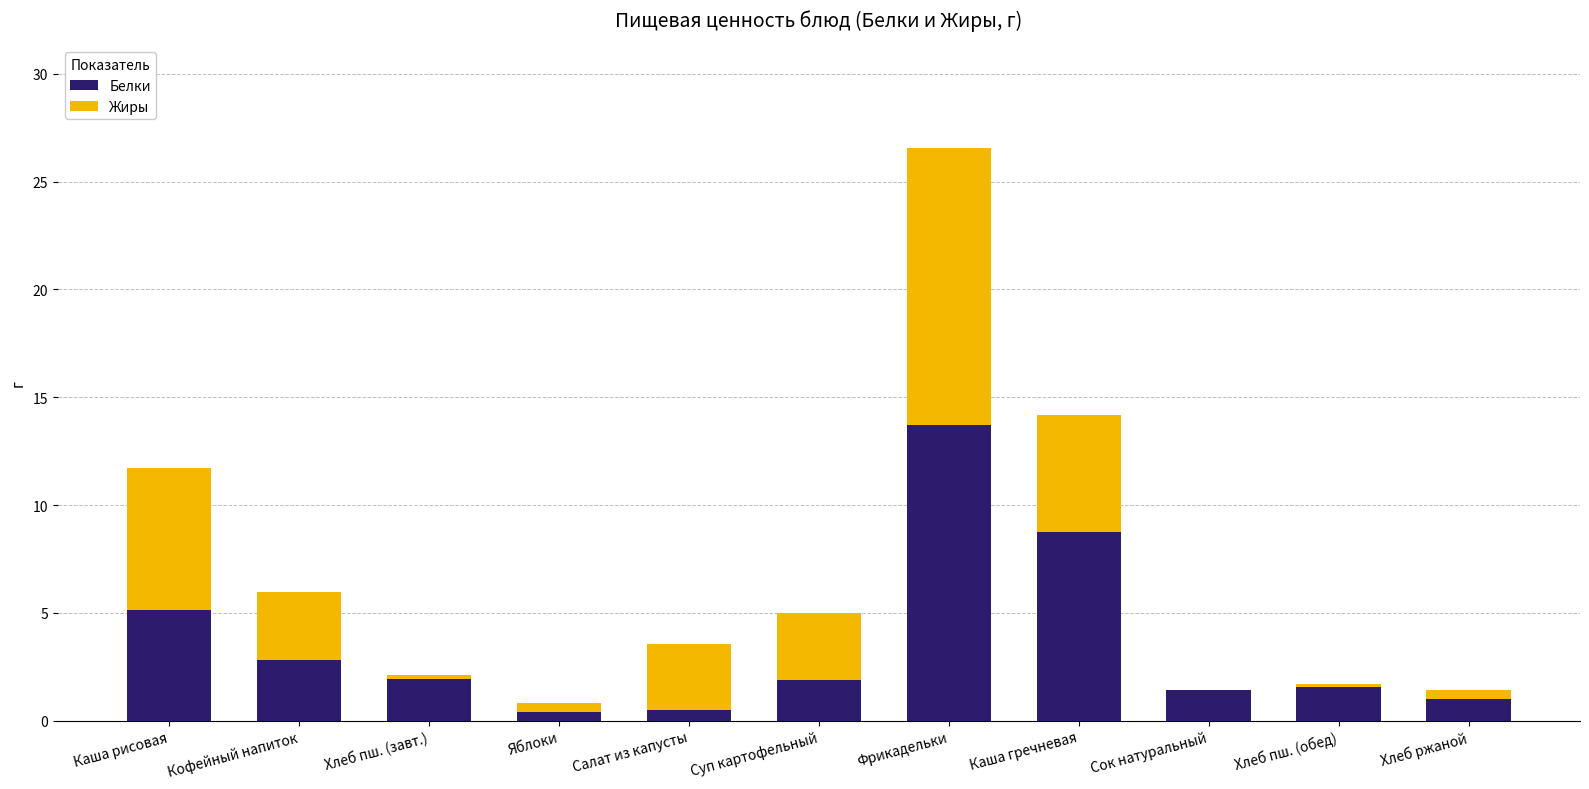

Read the Белки value at Каша гречневая.

8.7